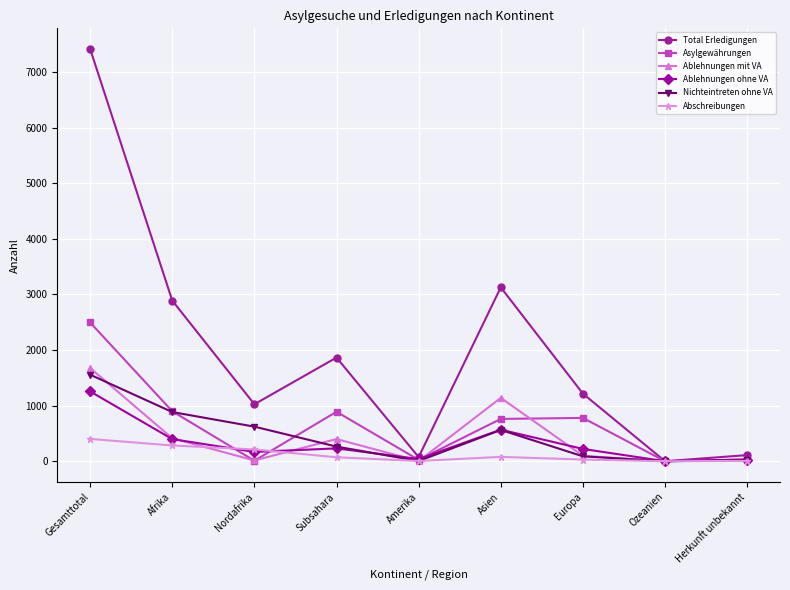

The Ablehnungen ohne VA series shows 221 at Europa. True or false?

True